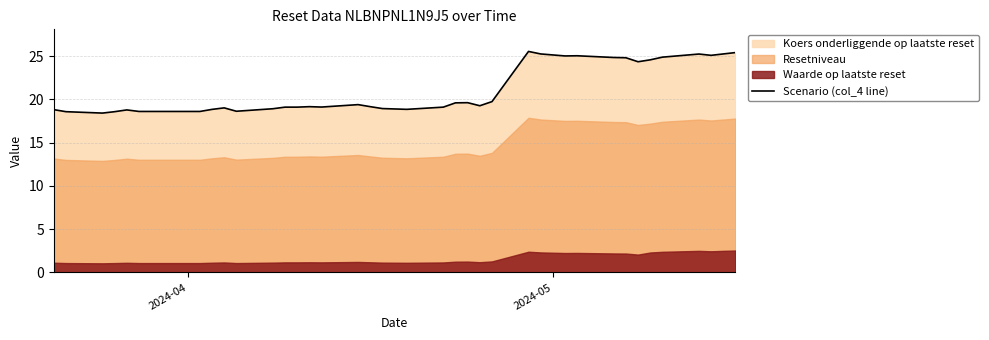

How many data points are less than 19?

13